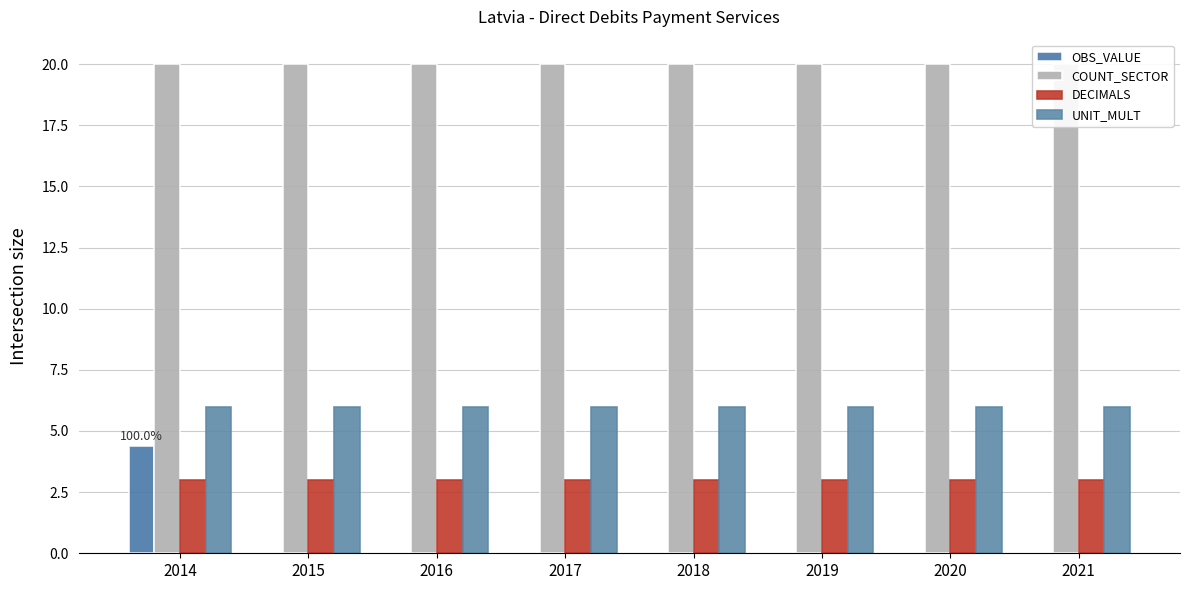

Reading left to right, transcribe all the data shown in this chart.

OBS_VALUE: 2014=4.4	2015=0.0	2016=0.0	2017=0.0	2018=0.0	2019=0.0	2020=0.0	2021=0.0
COUNT_SECTOR: 2014=20.0	2015=20.0	2016=20.0	2017=20.0	2018=20.0	2019=20.0	2020=20.0	2021=20.0
DECIMALS: 2014=3.0	2015=3.0	2016=3.0	2017=3.0	2018=3.0	2019=3.0	2020=3.0	2021=3.0
UNIT_MULT: 2014=6.0	2015=6.0	2016=6.0	2017=6.0	2018=6.0	2019=6.0	2020=6.0	2021=6.0